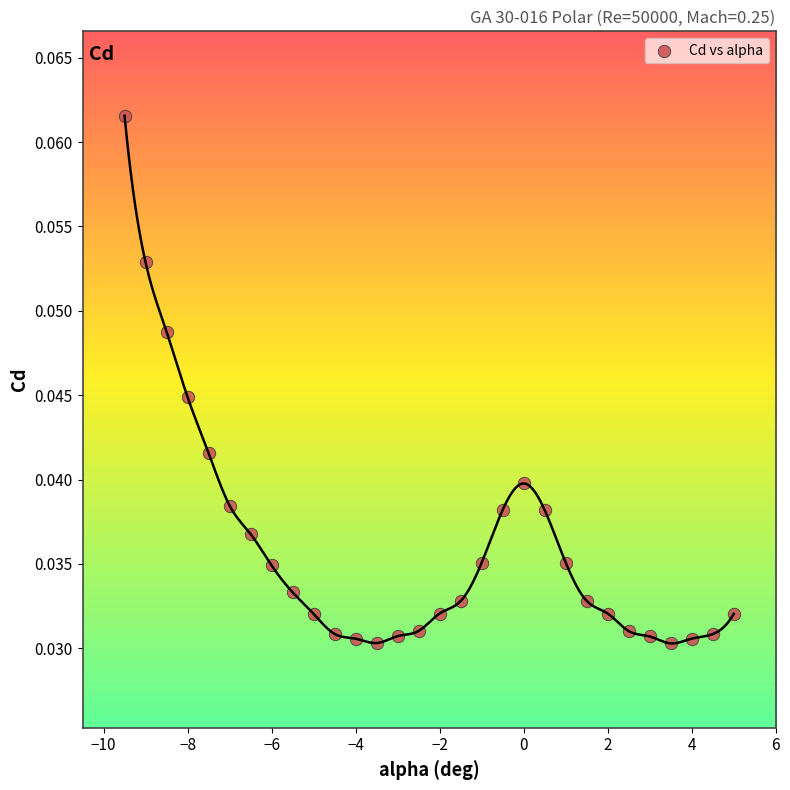

What is the range of X values (max minus min)?

14.5